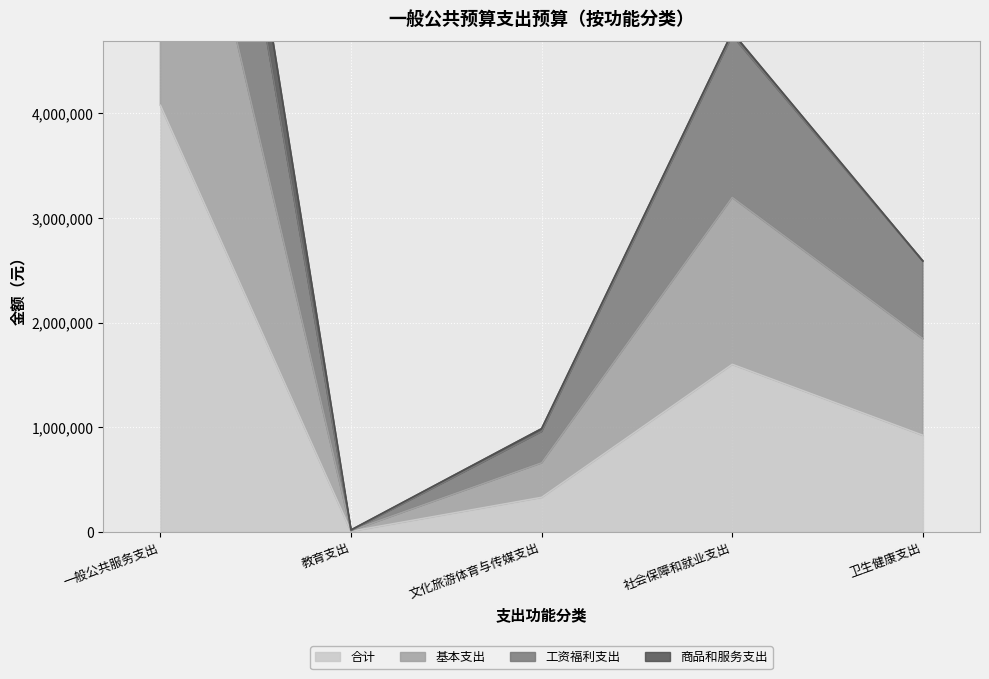

How many interior local peaks does the 合计 series have?

1